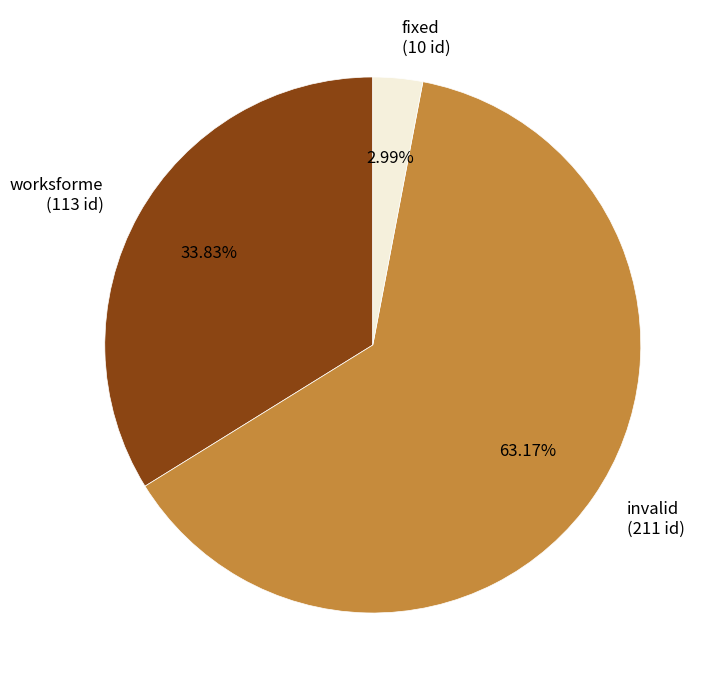

How many segments does this pie chart have?

3